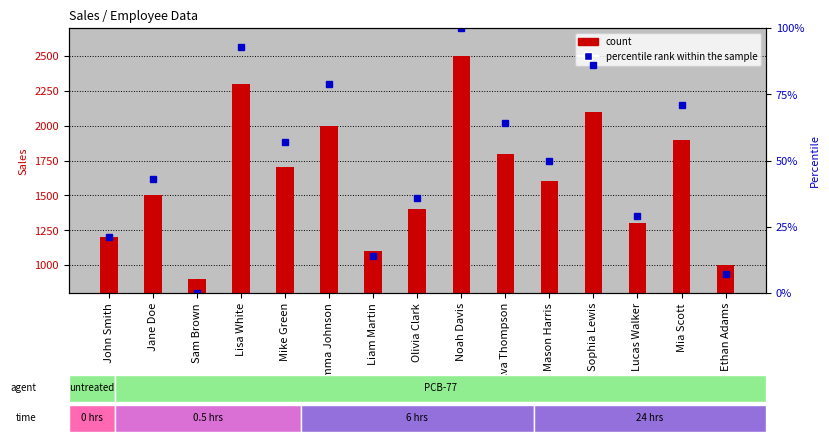

Is it true that Sales (count) equals 1833 at John Smith?

False